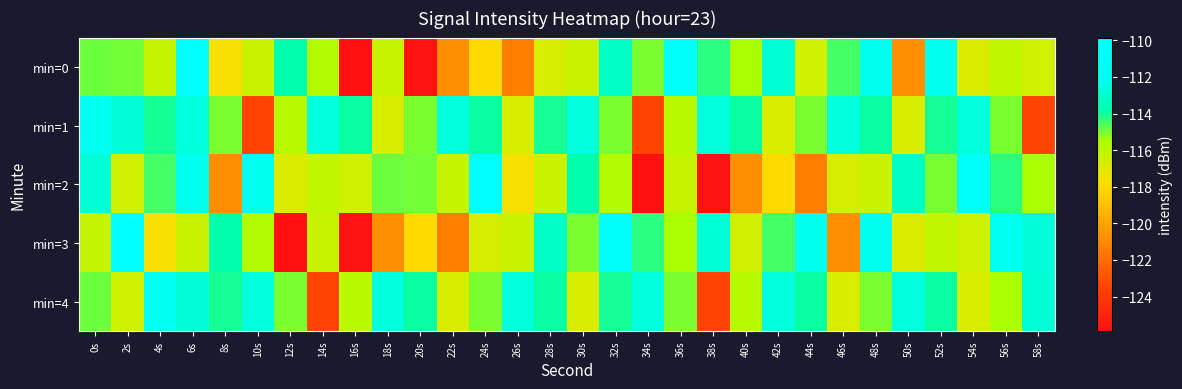

What is the difference between the highest and lowest values at 16s?

11.9